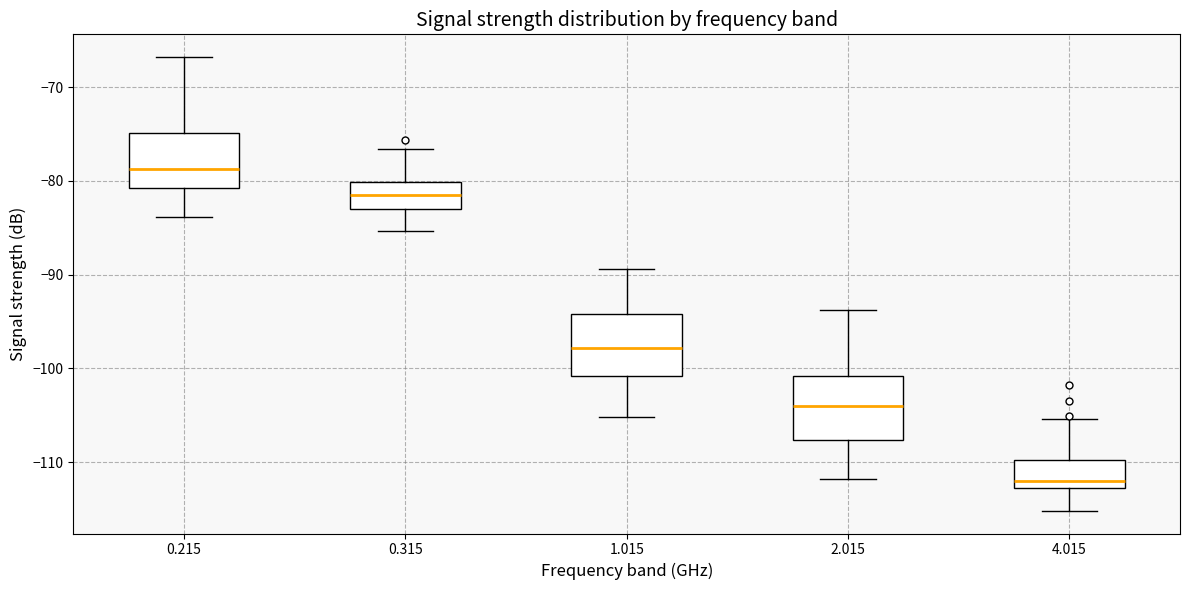

Where is the upper edge of the box at x = 2.015 on the y-axis? The values are not printed on the chart, so give them approximately, as read against the axis.

-101